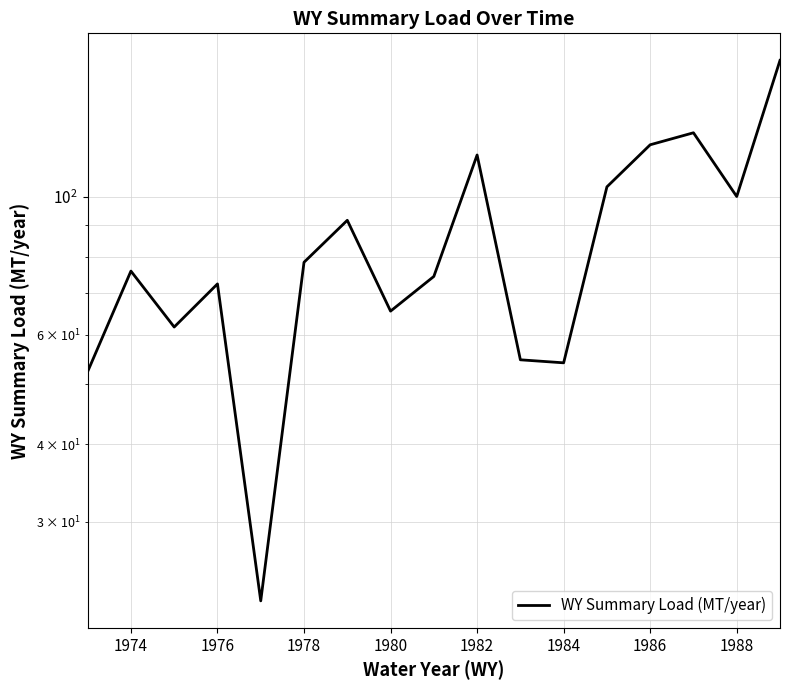

Reading left to right, extract all data points from this chart.

52.3	76.0	61.7	72.4	22.4	78.5	91.7	65.5	74.5	116.8	54.7	54.1	103.8	121.4	126.9	100.2	166.0